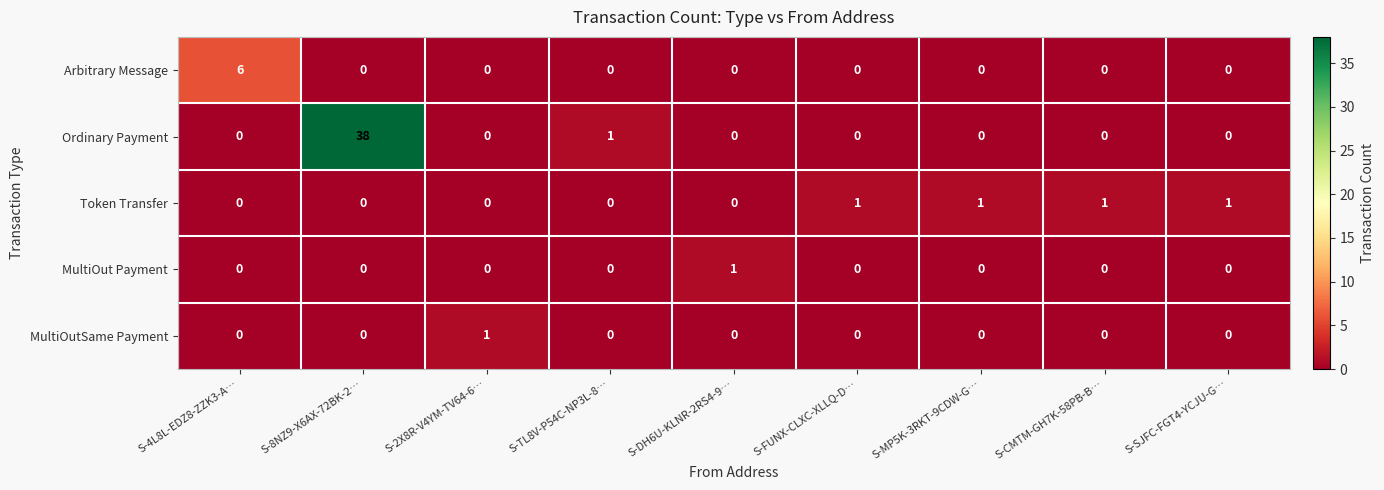

Count the MultiOutSame Payment values in the range 0 to 1.

9